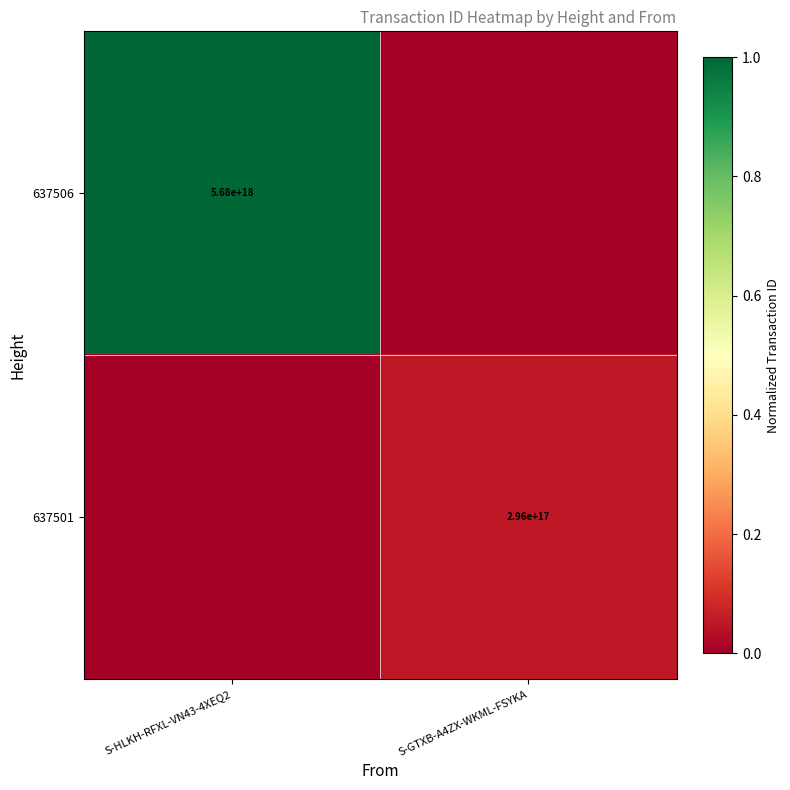

True or false: 637501 has a value of 296000000000000000 at S-GTXB-A4ZX-WKML-FSYKA.

True